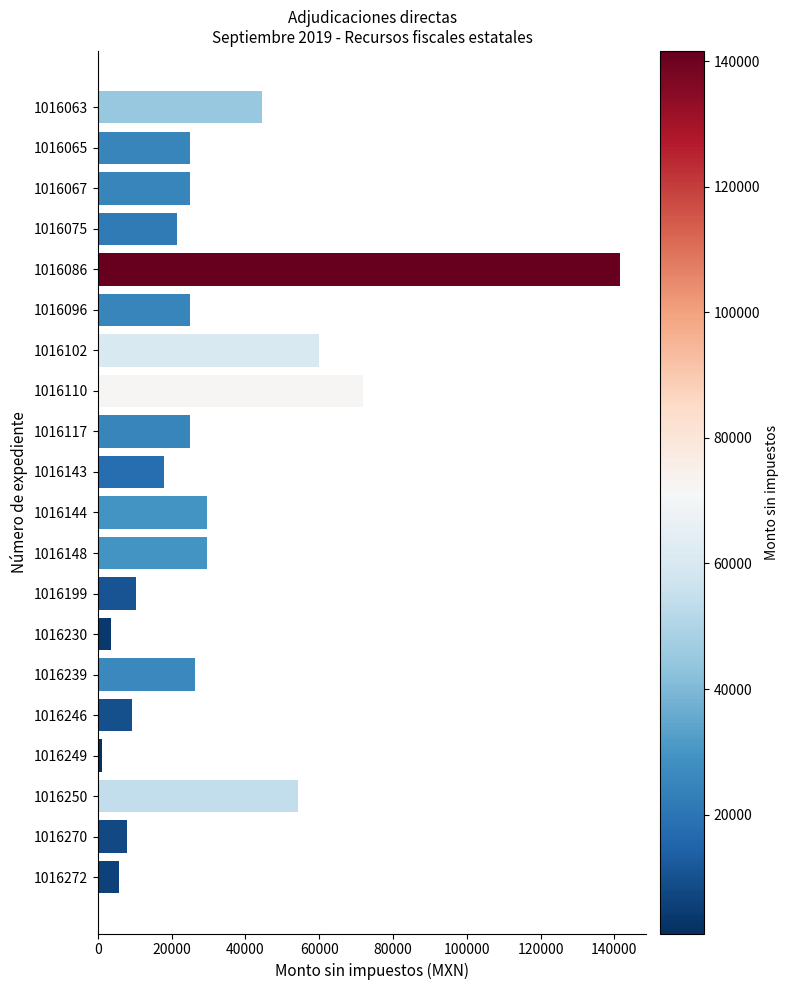

True or false: the data shows 29506.0 at 1016144.

True